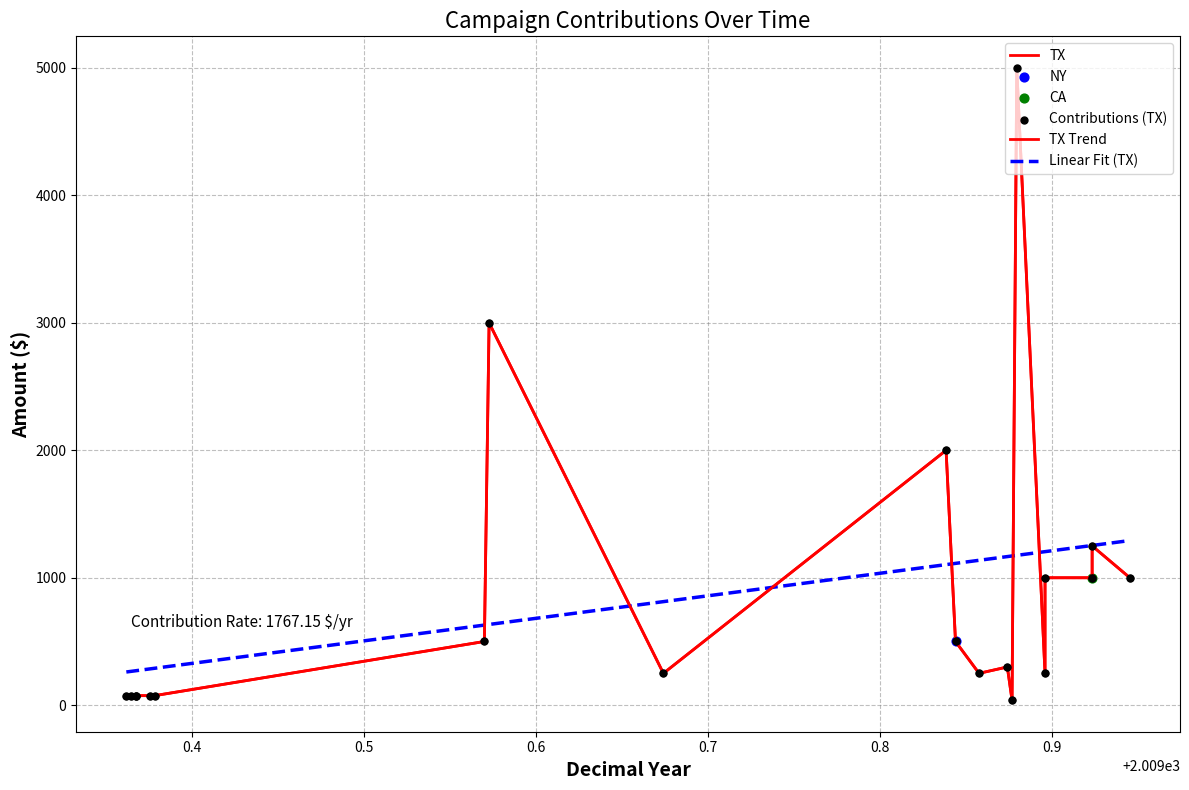

Which series contains the highest Y value?

TX